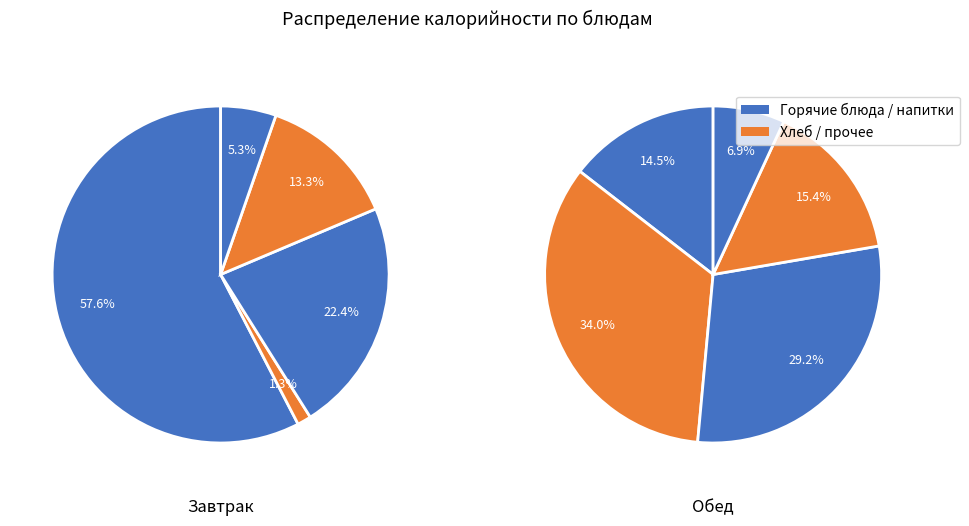

How many slices are in this pie chart?

5